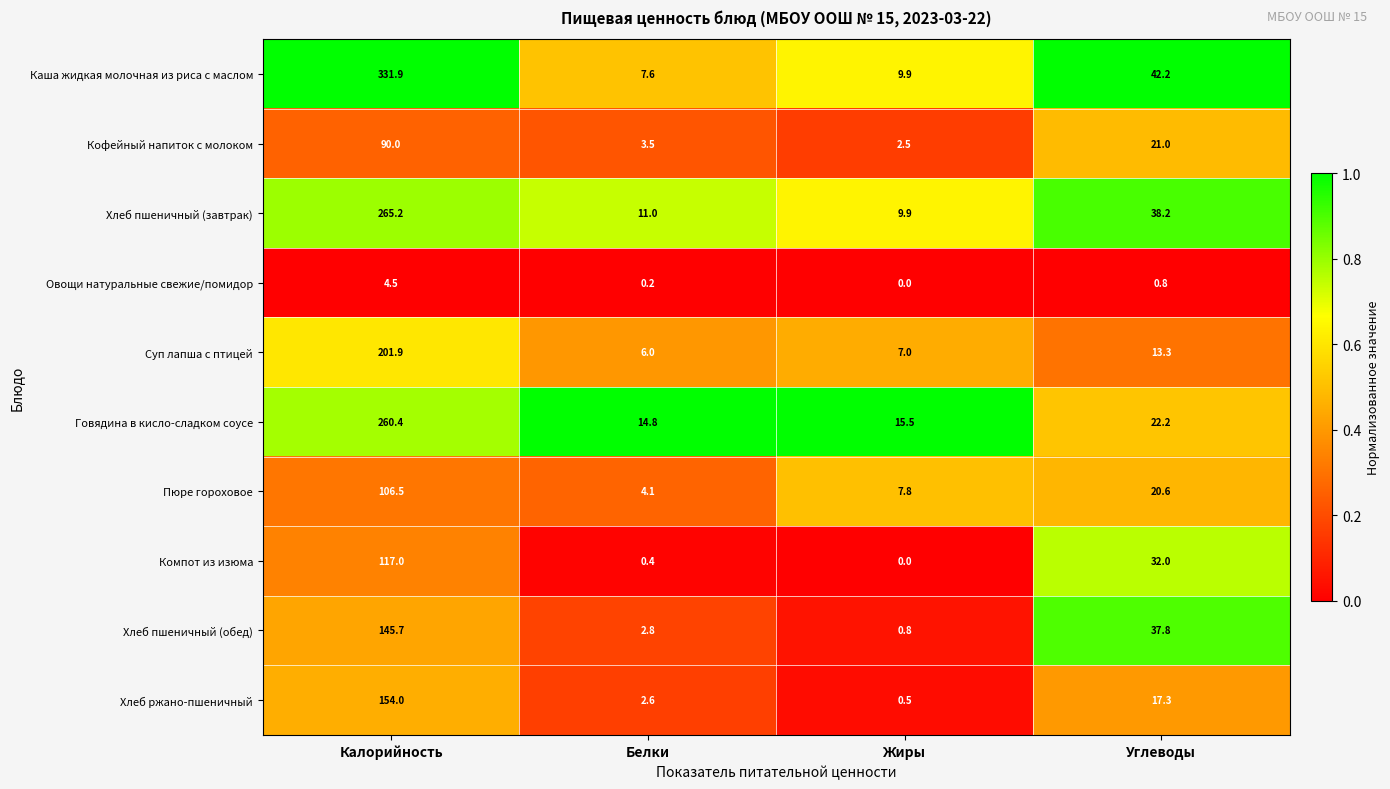

What is the total value across all series at Белки?

53.0